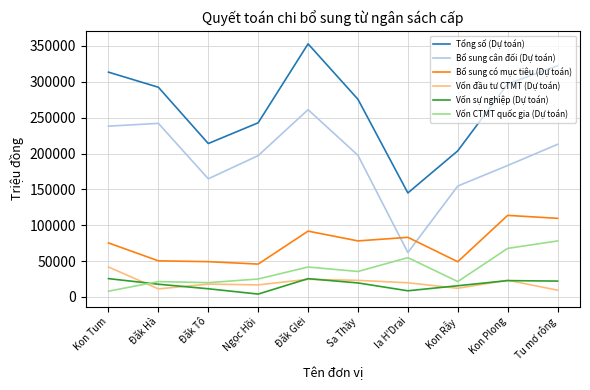

What is the total value across all series at Ia H'Drai?

373149.0